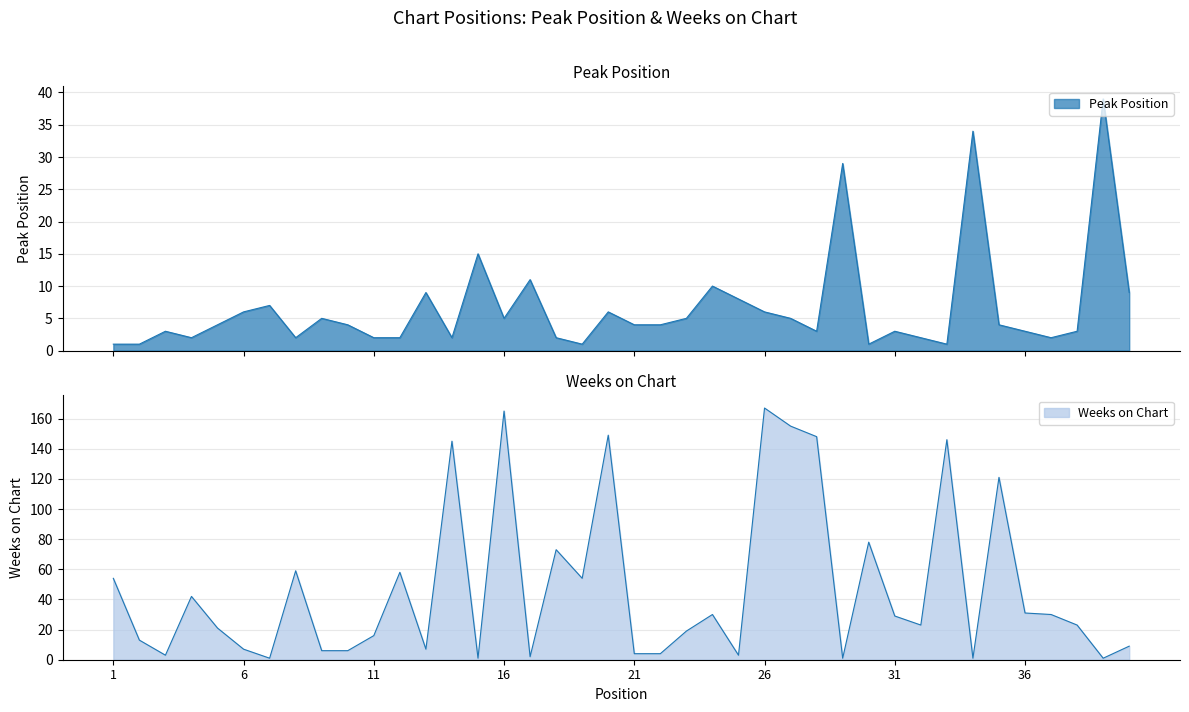

What is the spread (max minus min) of values at 7?

6